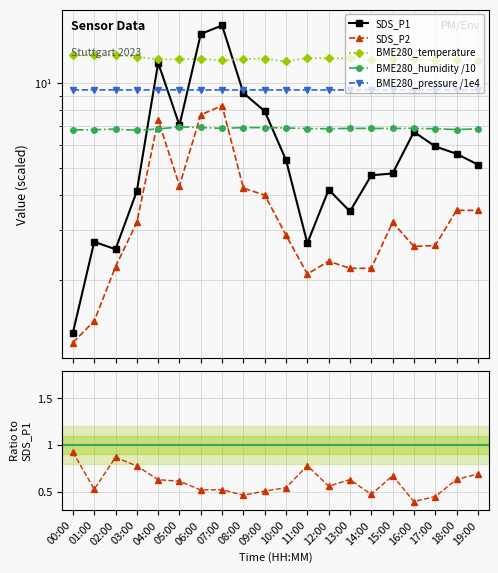

What is the spread (max minus min) of values at 12:00?

9.9